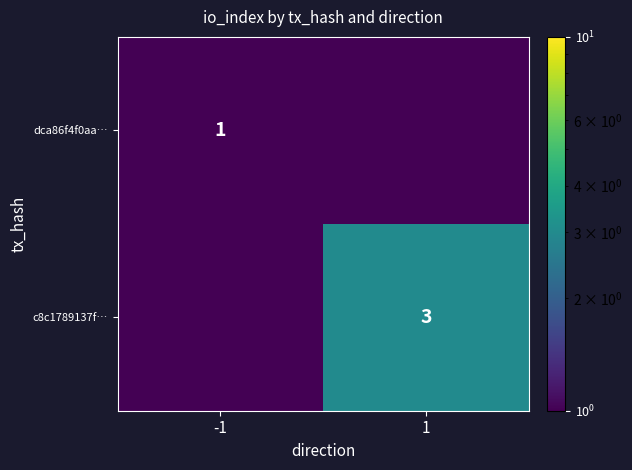

Is the value of dca86f4f0aa… at -1 greater than the value of c8c1789137f… at 1?

No